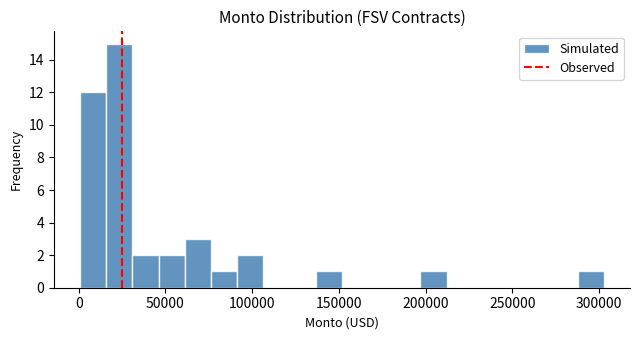

Read against the x-axis, roughly where is the centre of the tallest bar?

25000